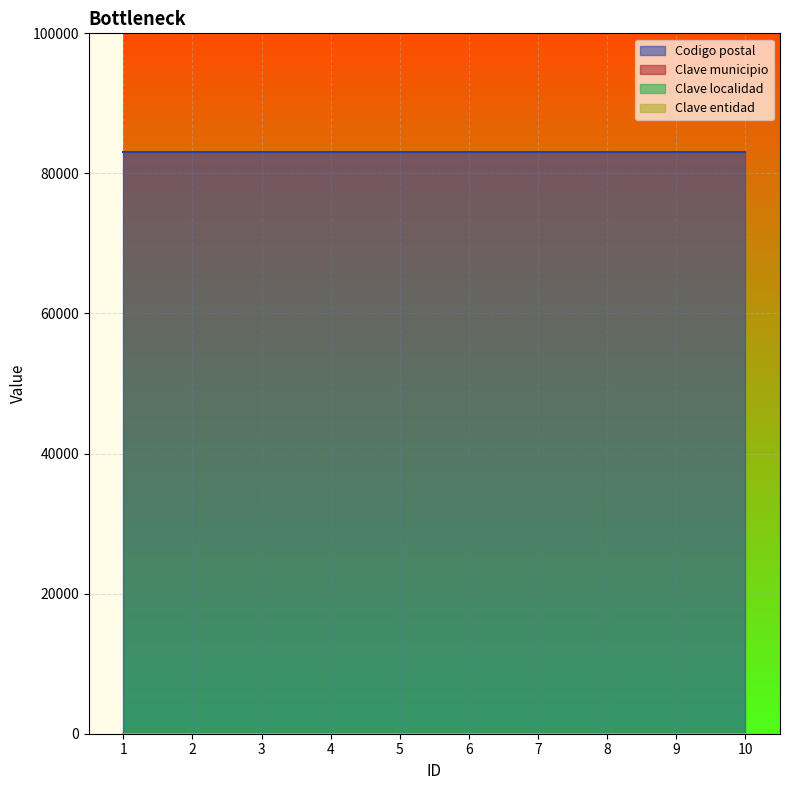

How many lines are shown in the chart?

4